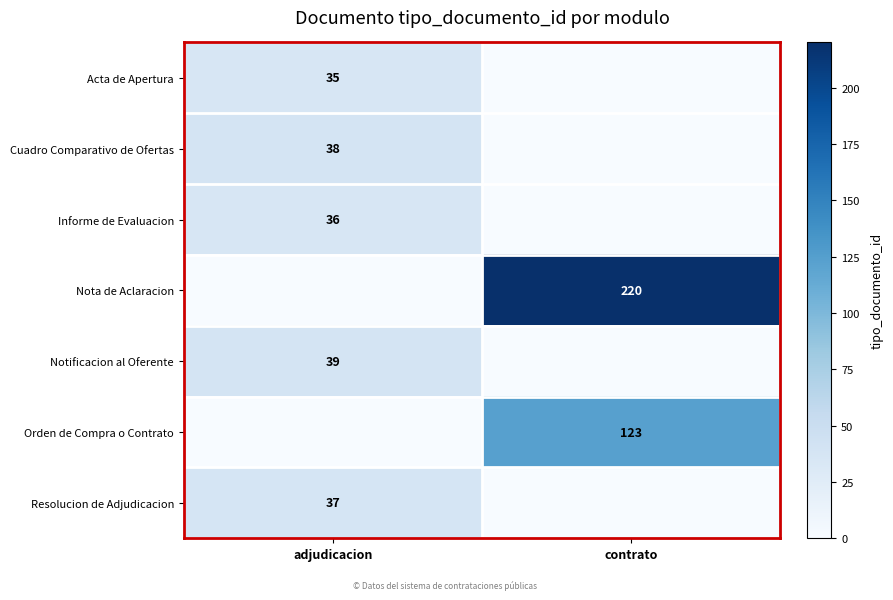

Which label corresponds to the largest value in the chart?

contrato